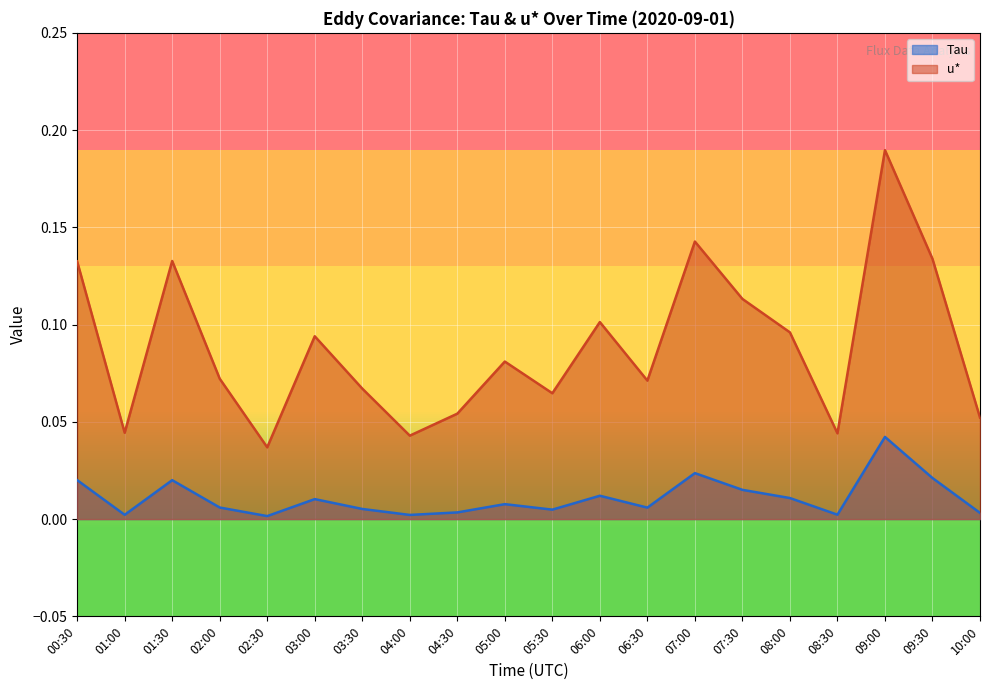

What is the difference between the maximum and second lowest values in the u* series?

0.1